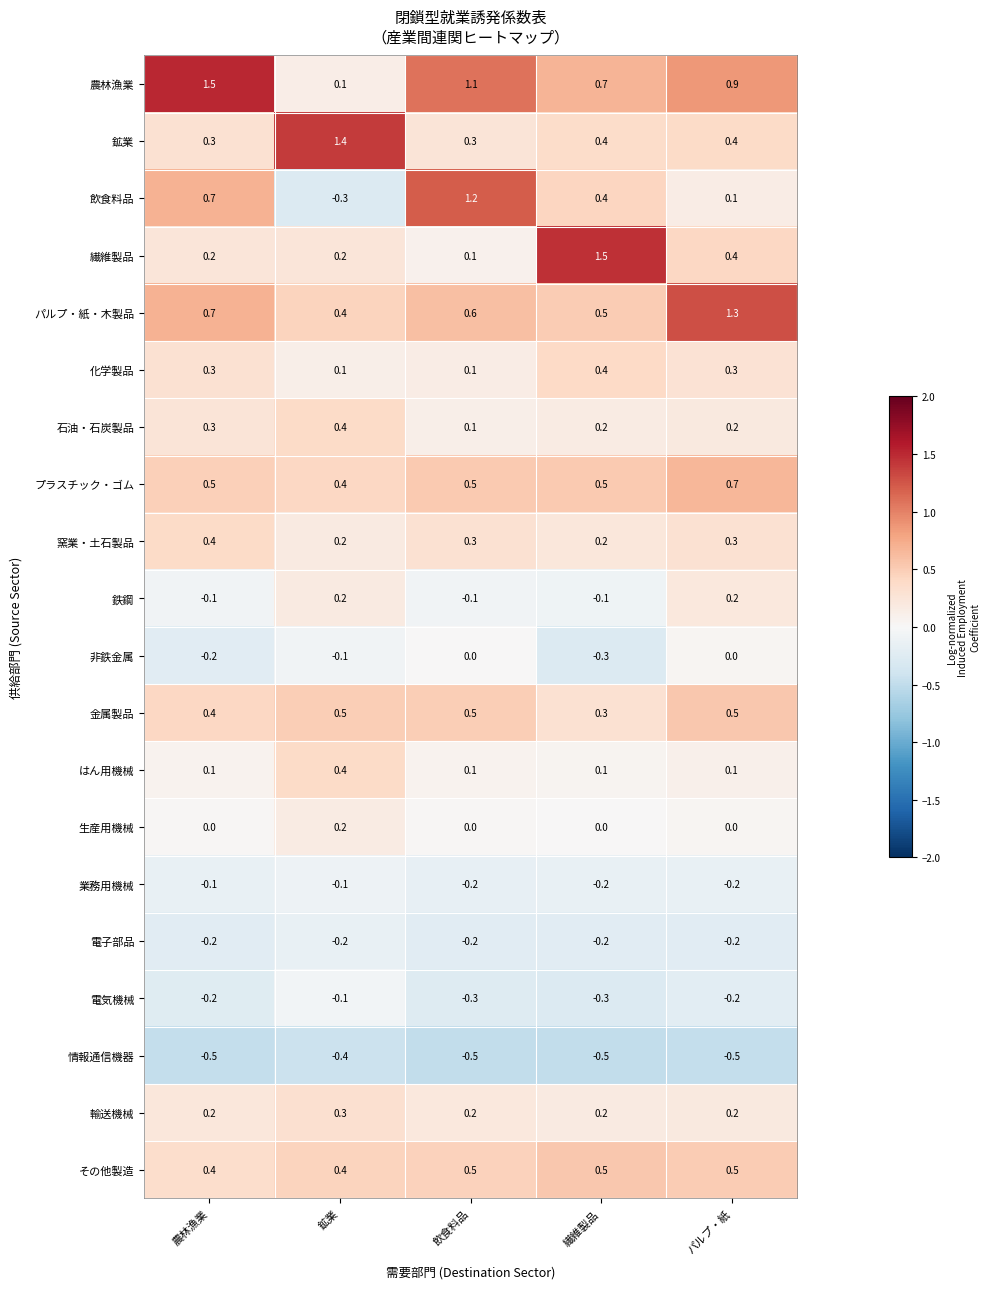

What is the difference between the maximum and minimum values in the パルプ・紙・木製品 series?

0.9